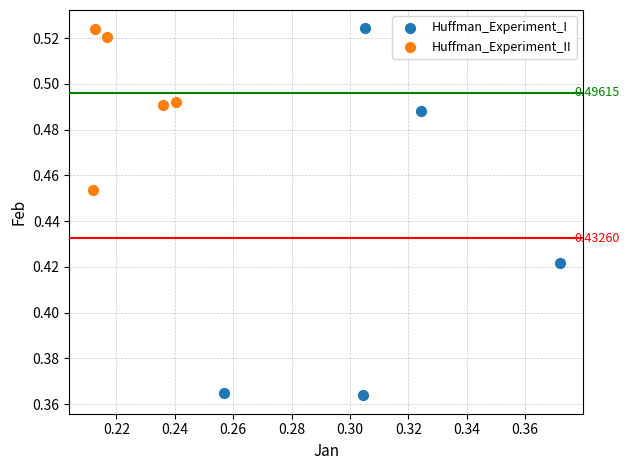

Which series contains the lowest Y value?

Huffman_Experiment_I